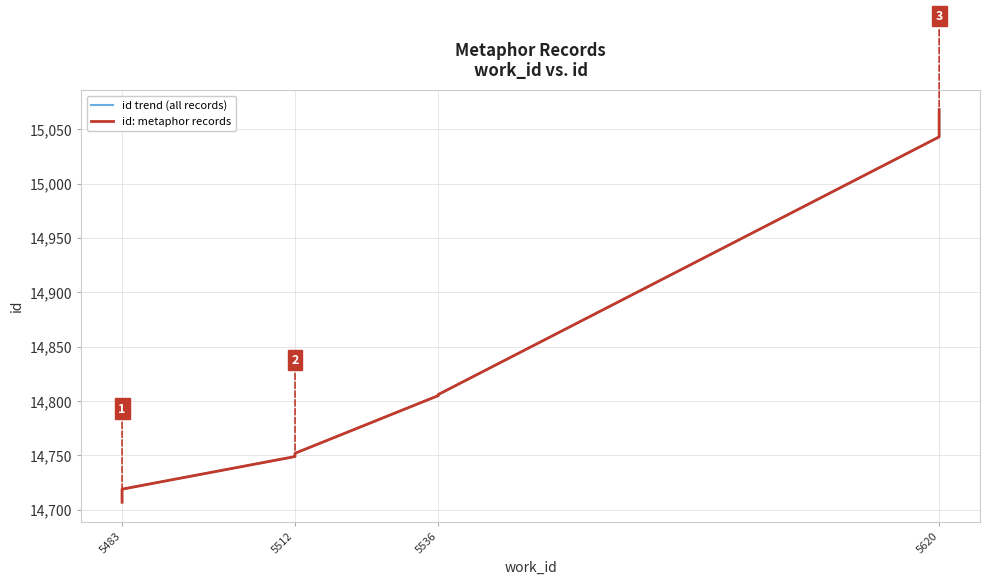

What is the smallest value displayed?

14707